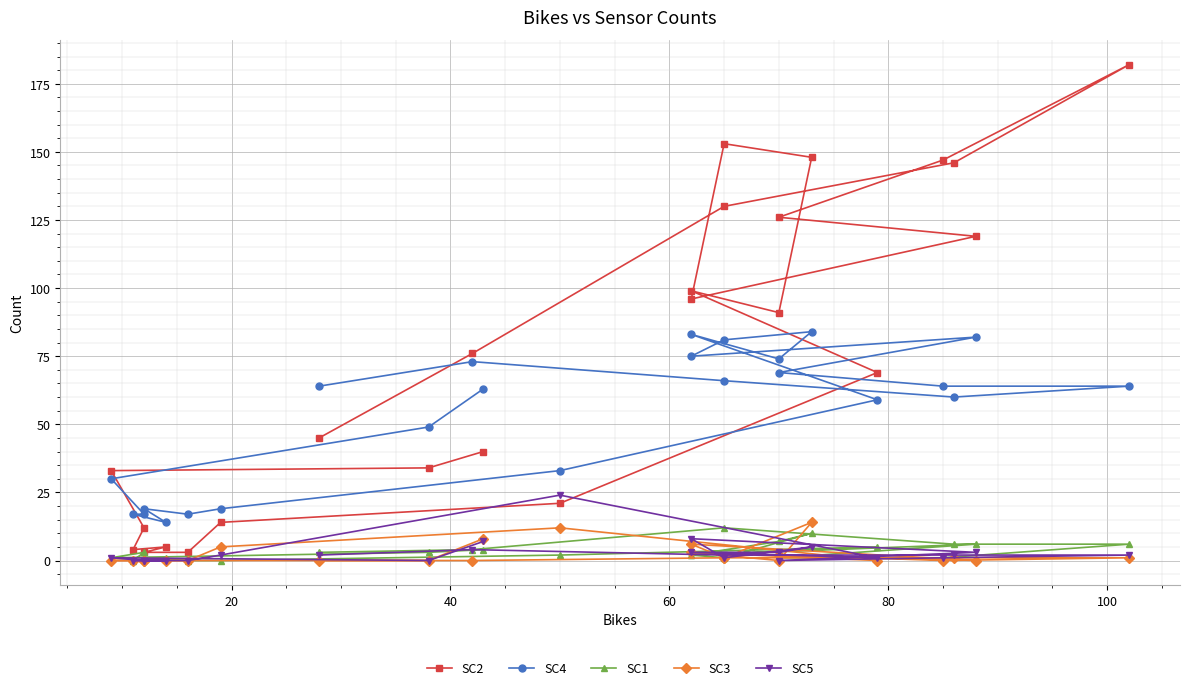

True or false: SC3 and SC4 cross at least once.

False